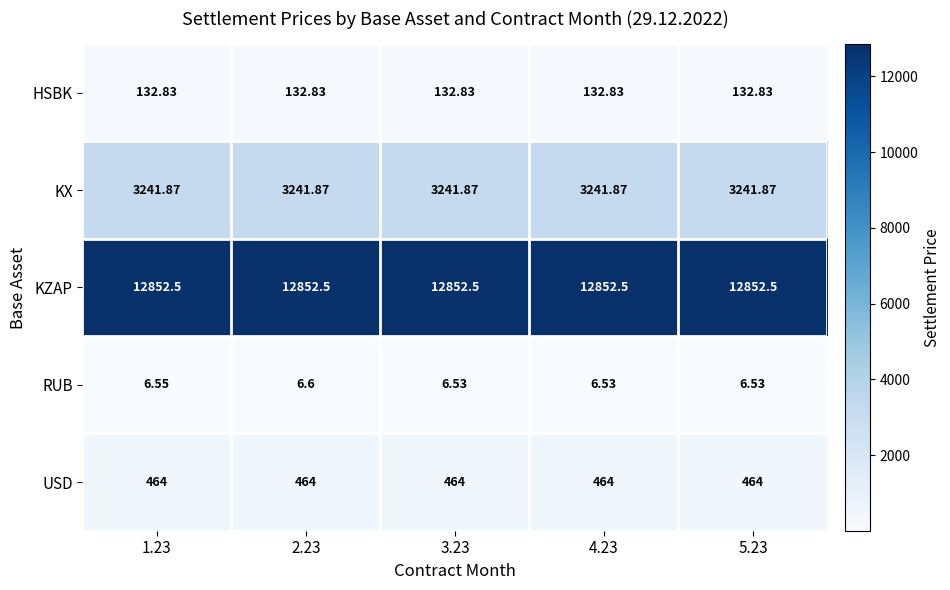

At 5.23, list the series in order from smallest to largest.

RUB, HSBK, USD, KX, KZAP